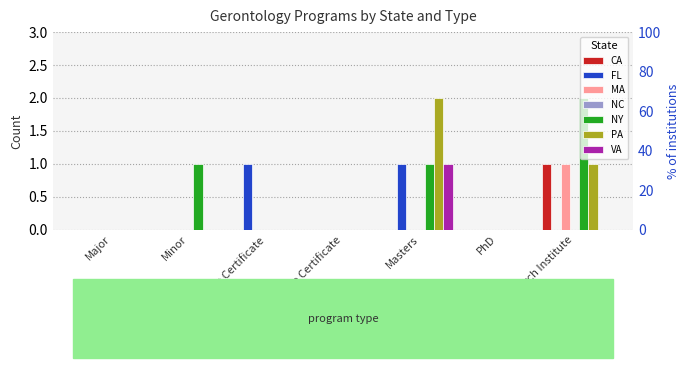

How many groups of bars are there?

7